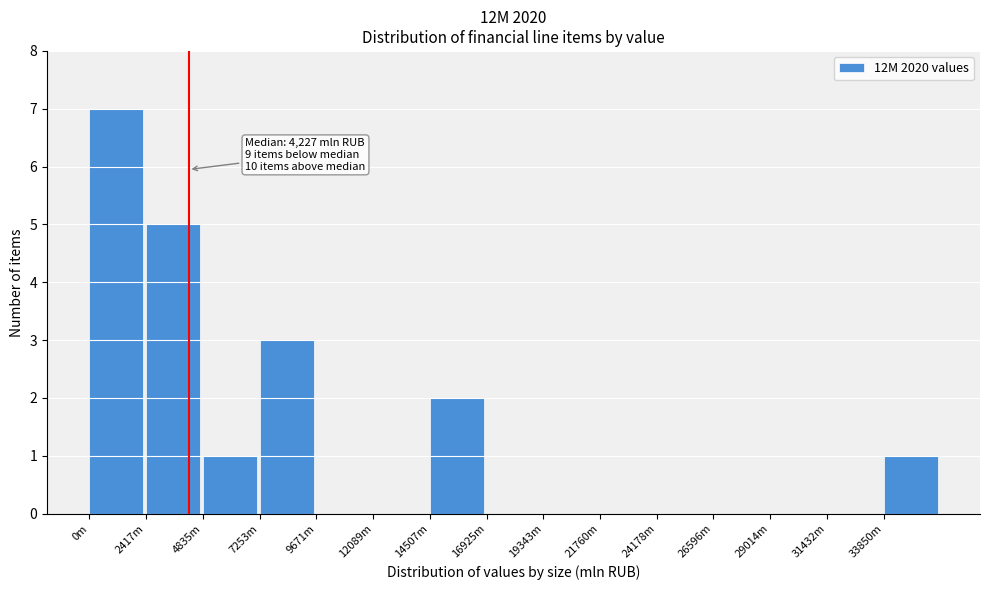

Reading left to right, list all the values displayed in this chart.

0m=7	2417m=5	4835m=1	7253m=3	9671m=0	12089m=0	14507m=2	16925m=0	19343m=0	21760m=0	24178m=0	26596m=0	29014m=0	31432m=0	33850m=1